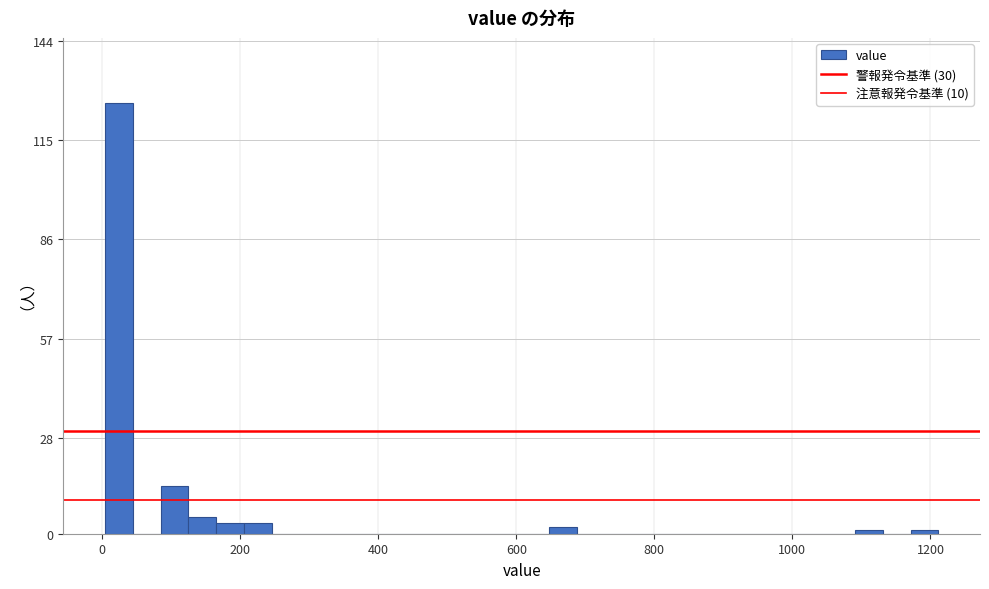

Read against the x-axis, roughly where is the centre of the tallest bar?

20